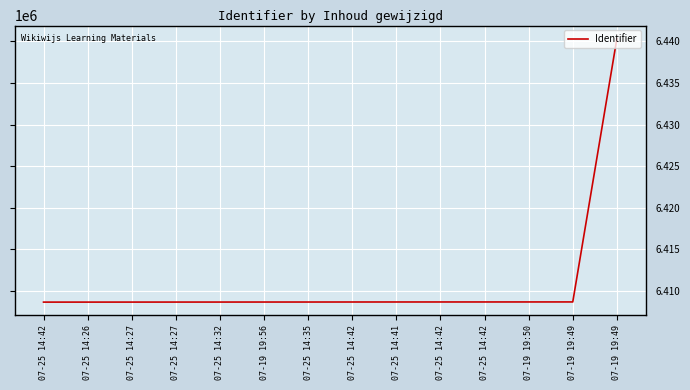

List the labels in order of value, smallest first.

07-25 14:42, 07-25 14:26, 07-25 14:27, 07-25 14:27, 07-25 14:32, 07-19 19:56, 07-25 14:35, 07-25 14:42, 07-25 14:41, 07-25 14:42, 07-25 14:42, 07-19 19:50, 07-19 19:49, 07-19 19:49